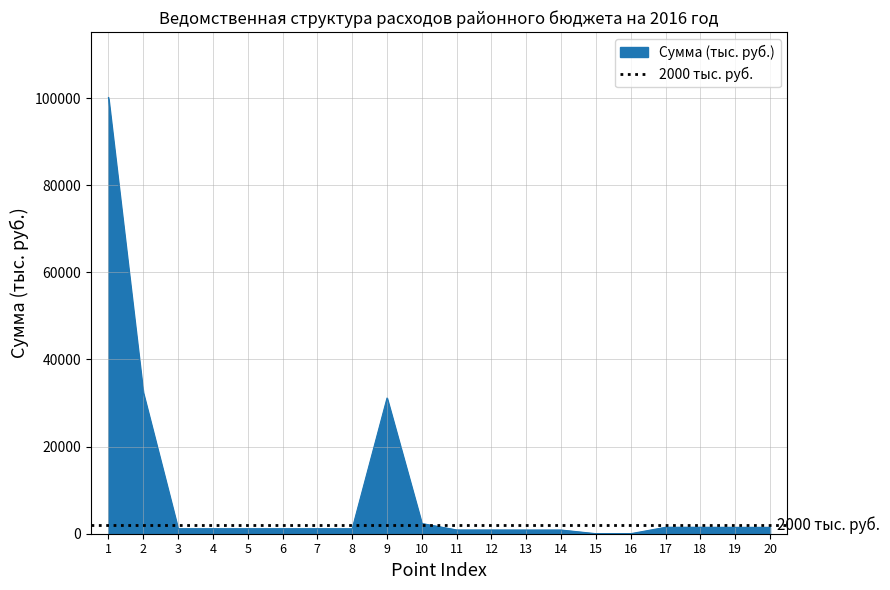

True or false: the data shows 862.9 at 11.

True